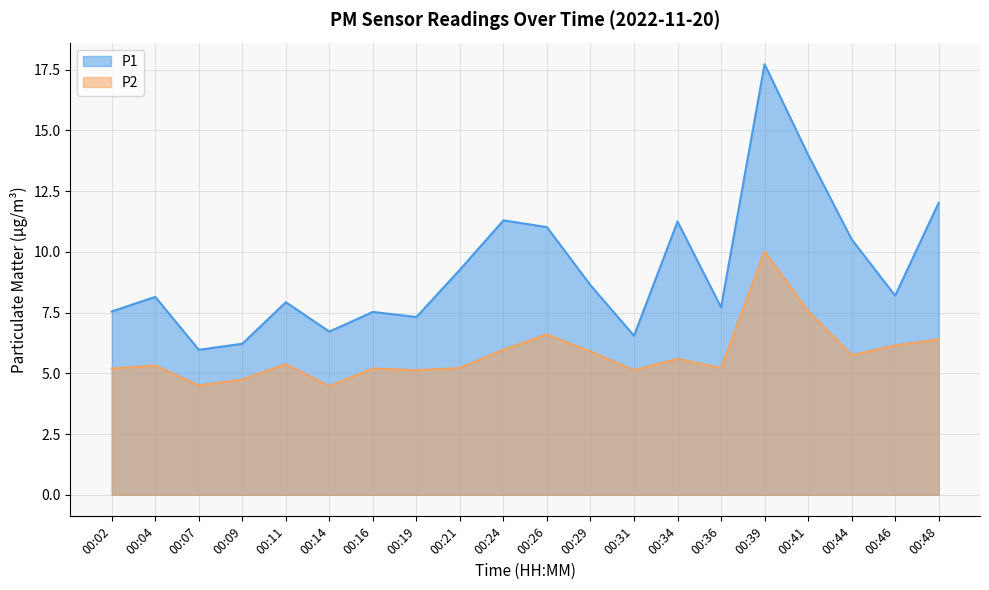

Reading right to left, what are all the values shown in this chart?

P1: 12.0	8.2	10.5	14.0	17.7	7.7	11.2	6.5	8.6	11.0	11.3	9.3	7.3	7.5	6.7	7.9	6.2	6.0	8.2	7.5
P2: 6.4	6.2	5.8	7.6	10.0	5.2	5.6	5.1	5.9	6.6	6.0	5.2	5.1	5.2	4.5	5.4	4.8	4.5	5.3	5.2